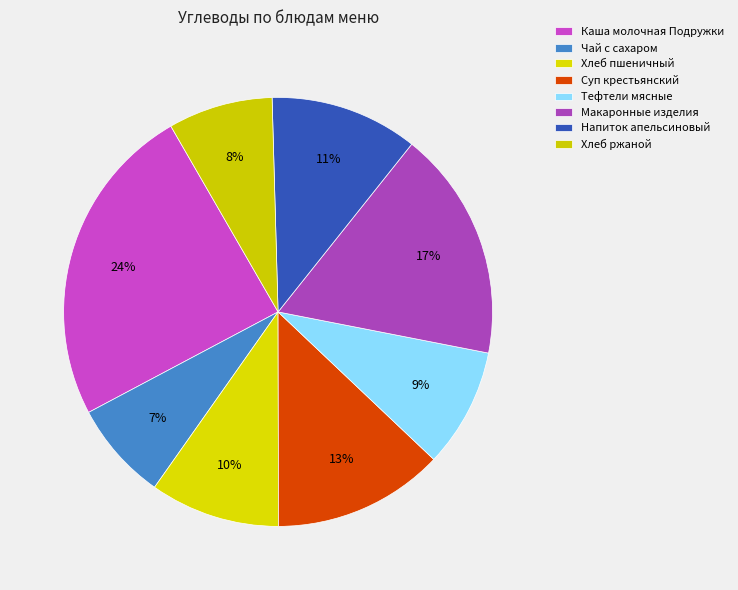

How many slices are in this pie chart?

8